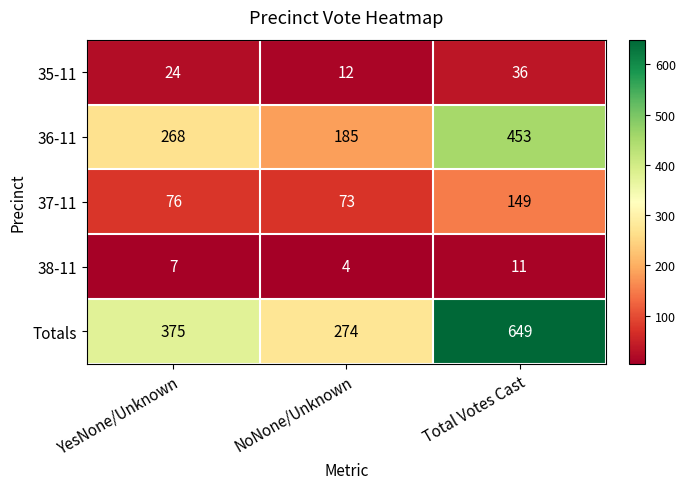

The value of 38-11 at NoNone/Unknown is 4. True or false?

True